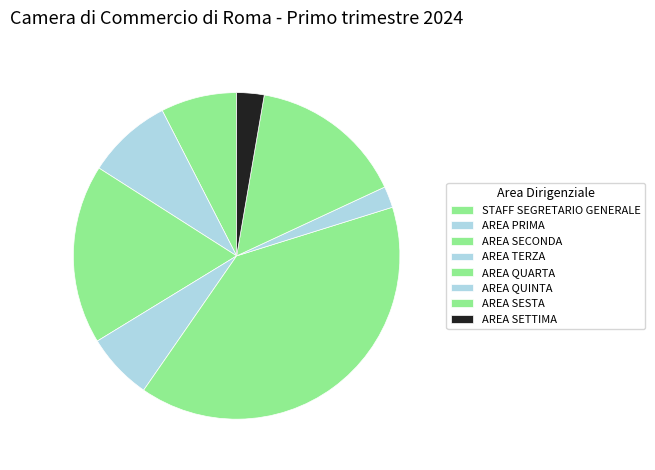

What percentage do AREA SECONDA and AREA SESTA together represent?

33.1%